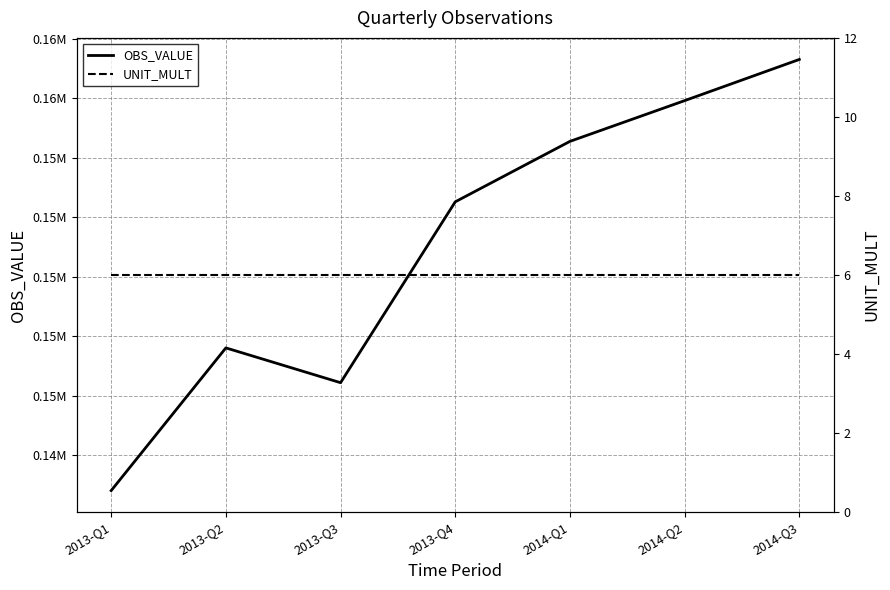

True or false: OBS_VALUE has more than 1 interior local peaks.

False